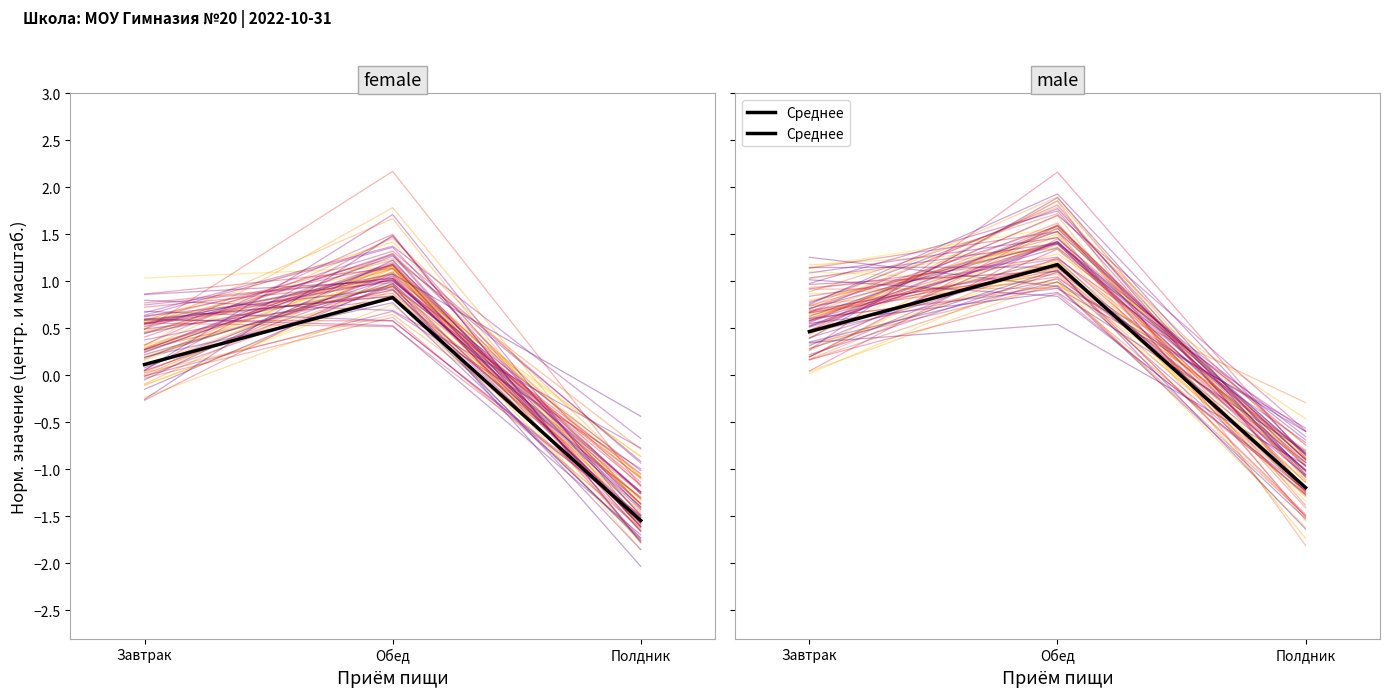

The chart shows a value of 0.1 at Завтрак. True or false?

False